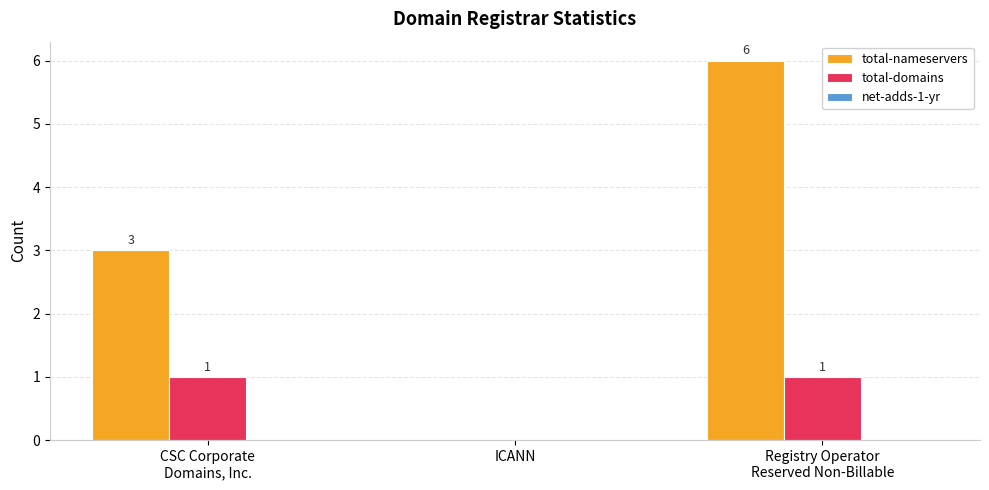

Is it true that total-nameservers equals 3 at ICANN?

False